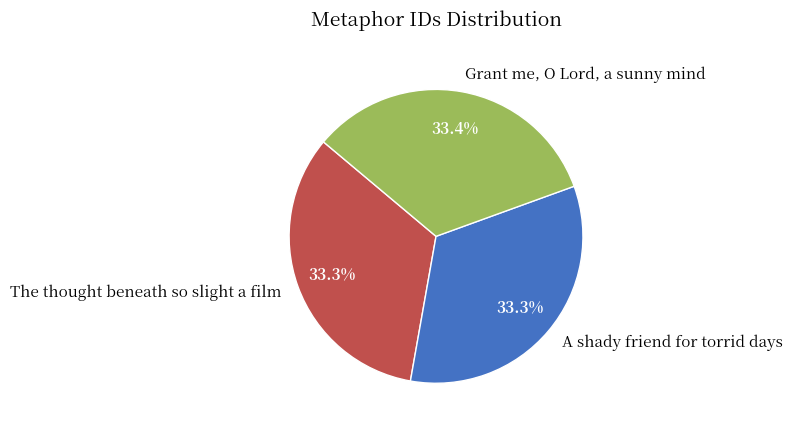

Is it true that A shady friend for torrid days is 26% of the pie?

False